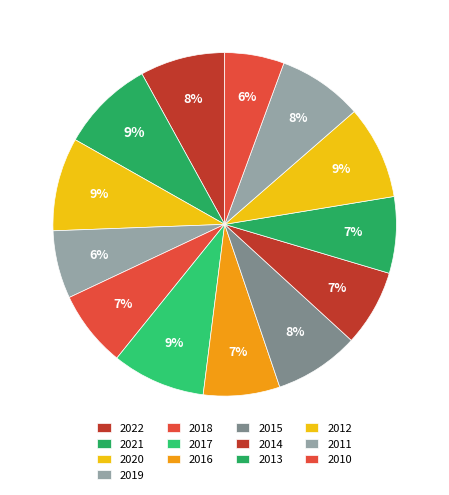

Which slice is the largest?

2021